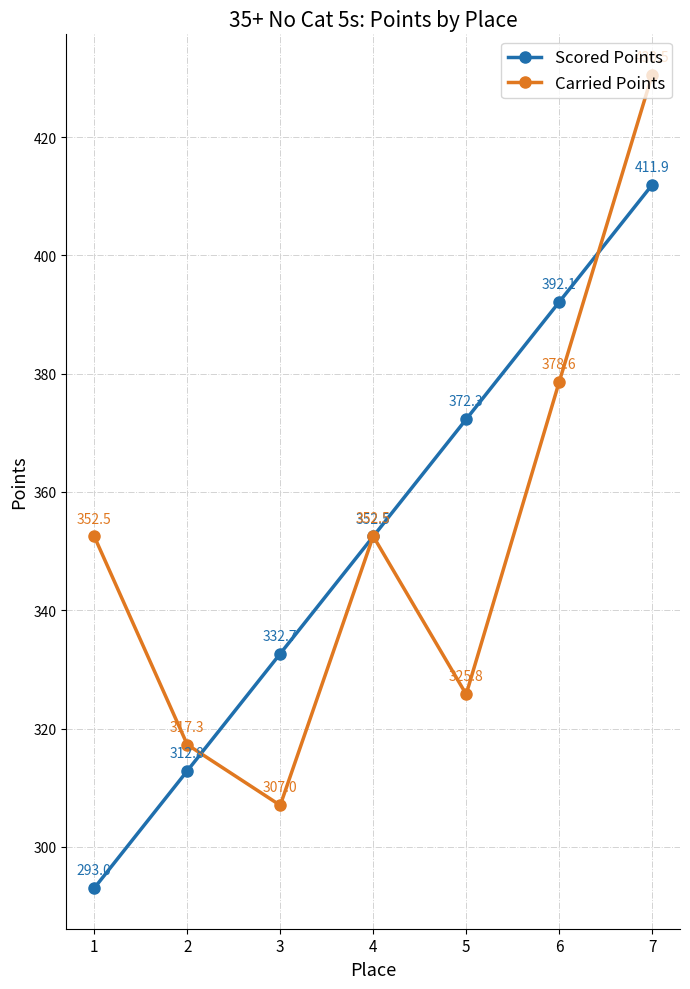

Is it true that Scored Points equals 158.4 at 3?

False